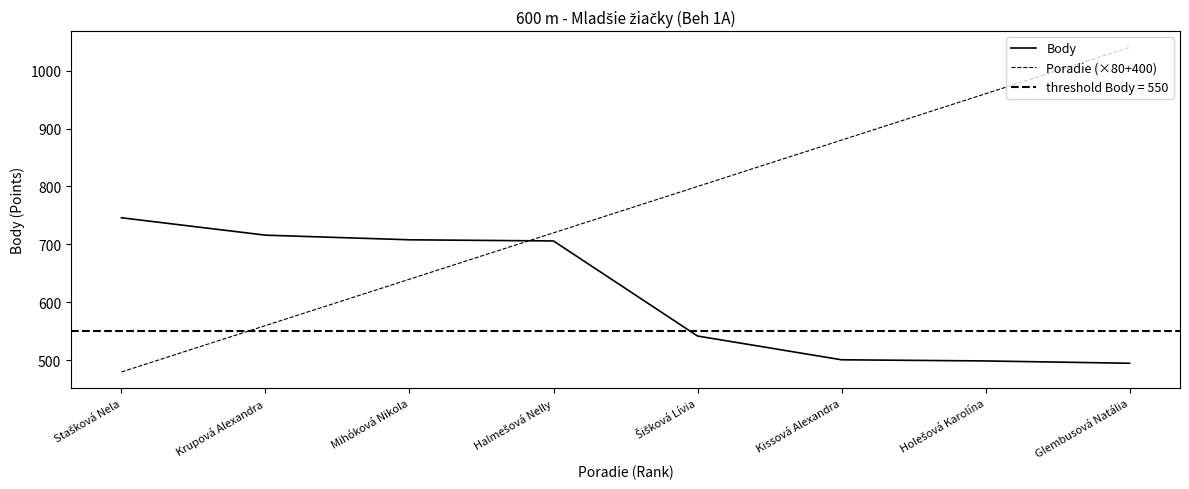

How many Poradie (×80+400) values are between 640 and 960?

5